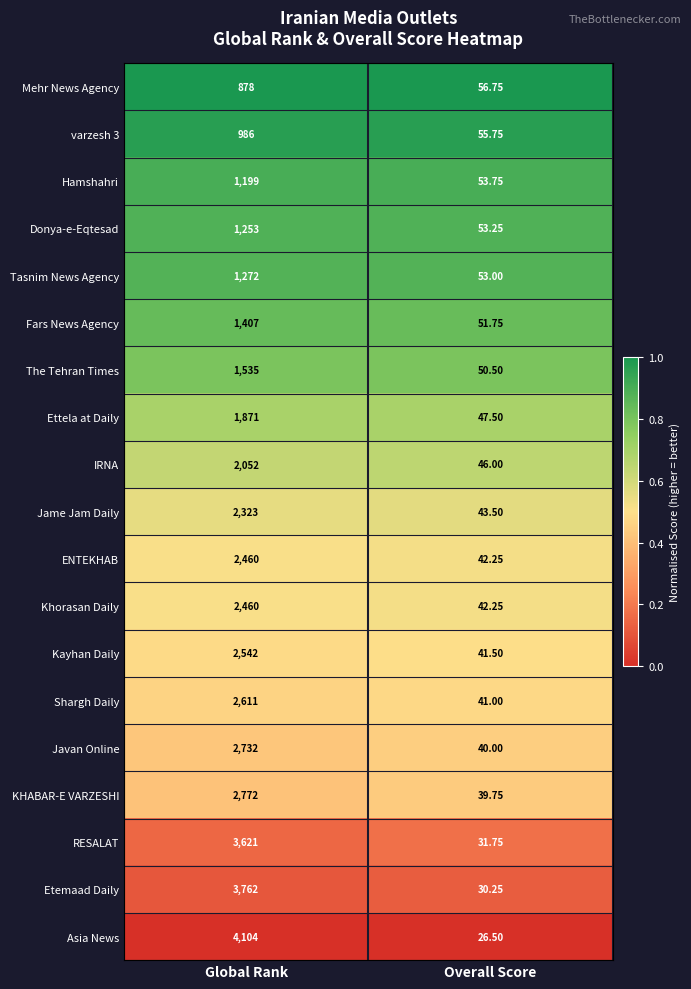

Which series has the widest spread of values?

Asia News